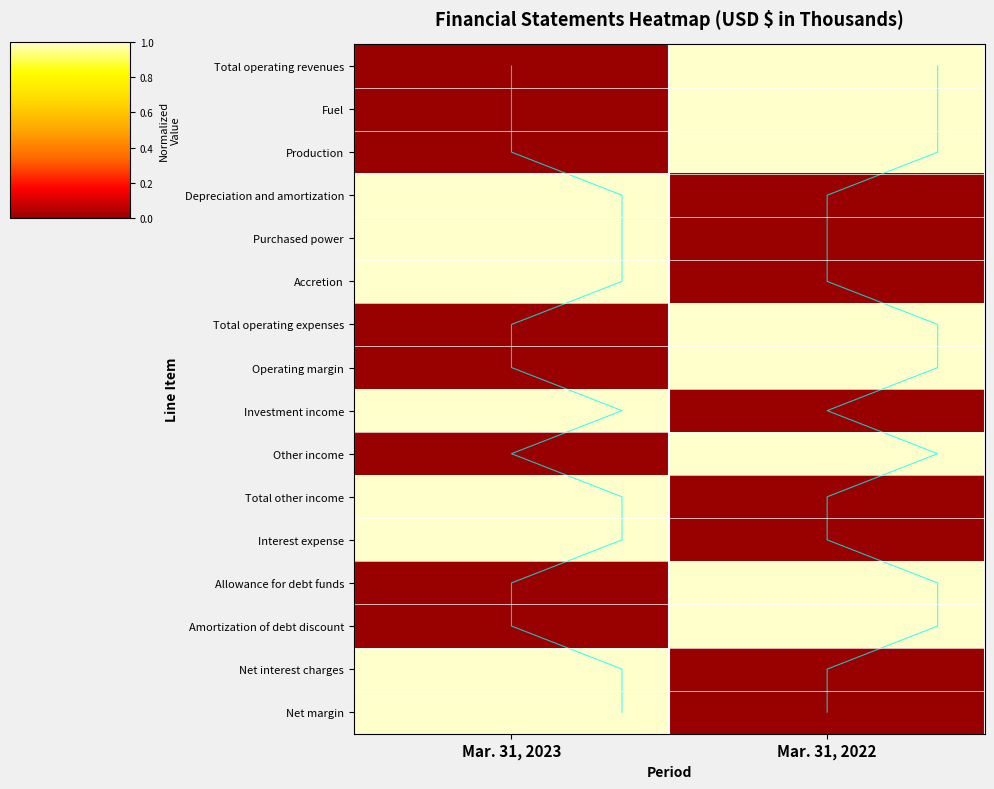

Count the number of categories in the chart.

2